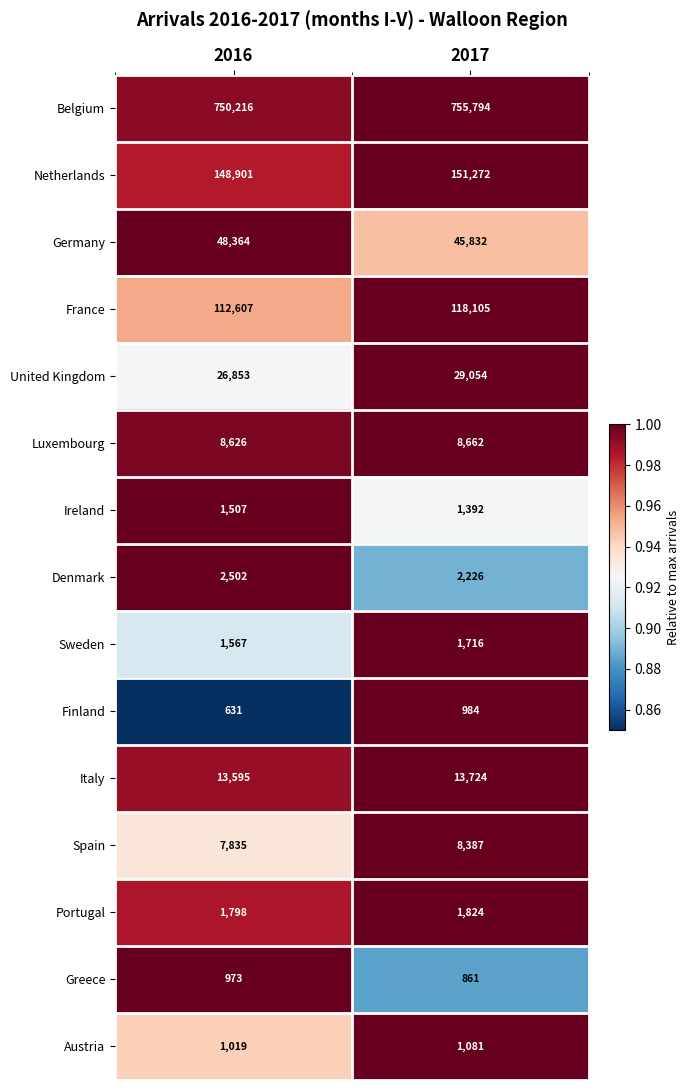

How many series are shown in this chart?

15